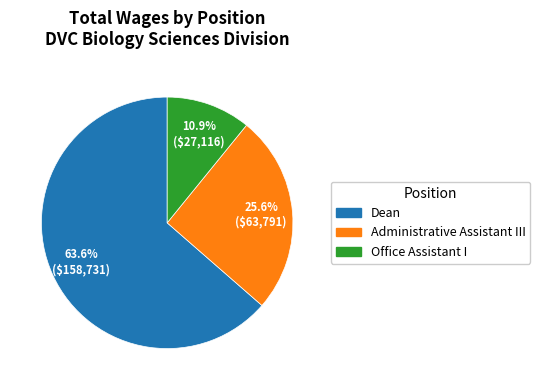

Which has a higher value, Administrative Assistant III or Dean?

Dean